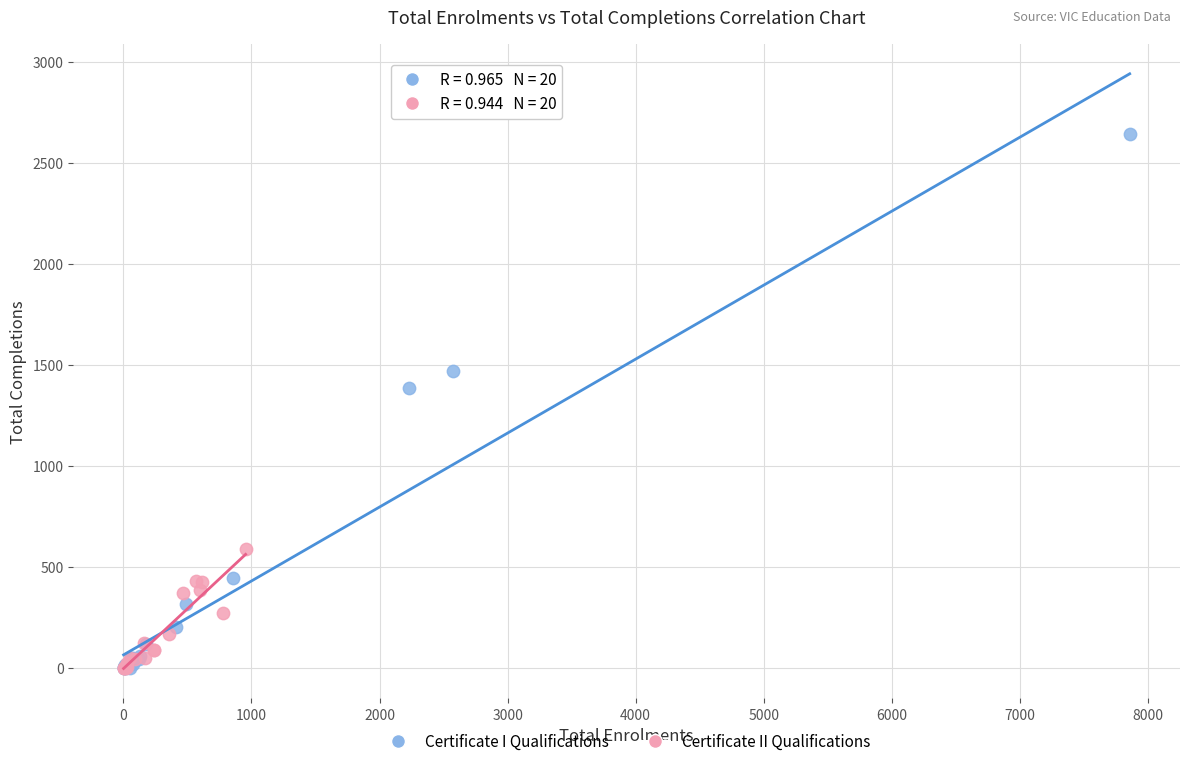

Which series has the largest Y range (max minus min)?

Certificate I Qualifications